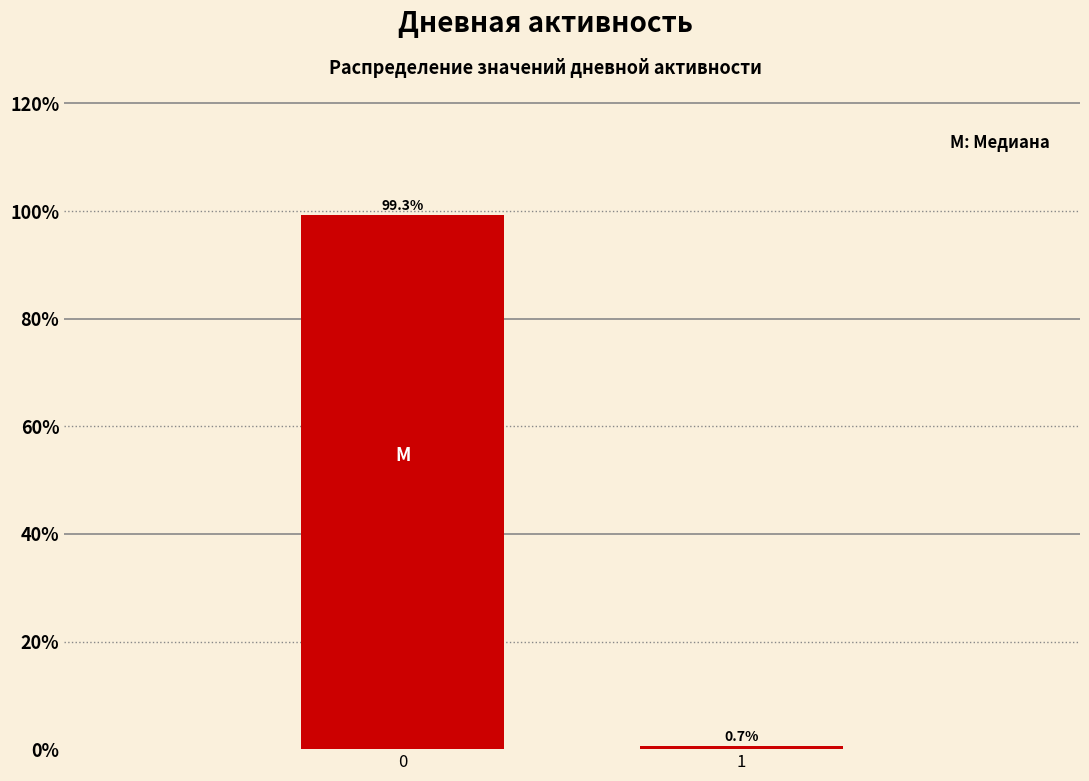

Reading right to left, transcribe all the data shown in this chart.

0.7	99.3